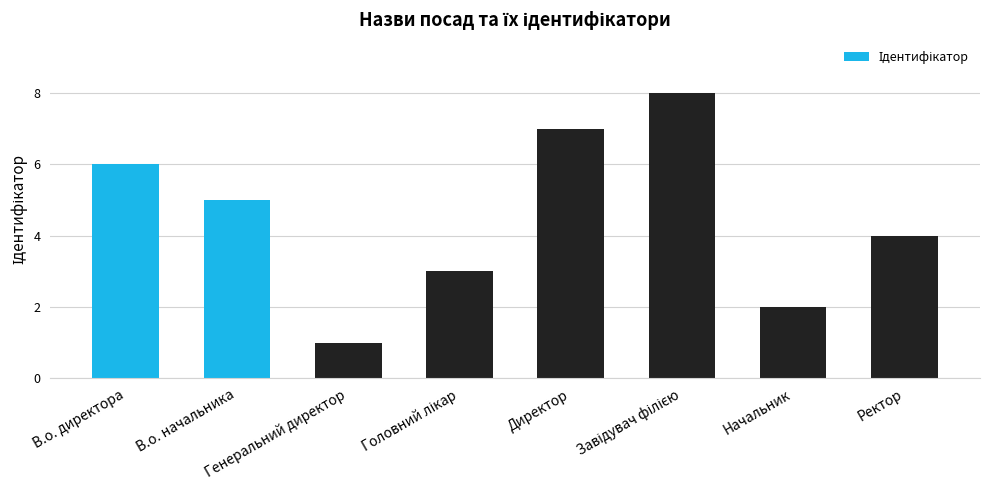

What is the difference between the second highest and minimum values?

6